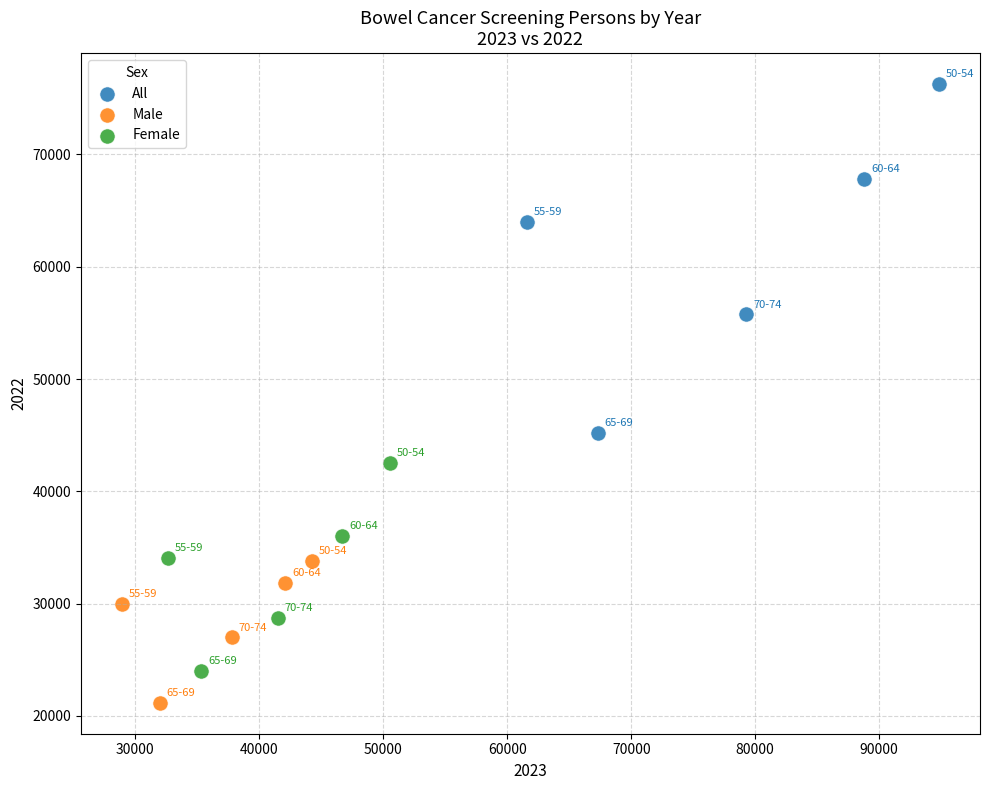

What are all the series names shown in the legend?

All, Male, Female